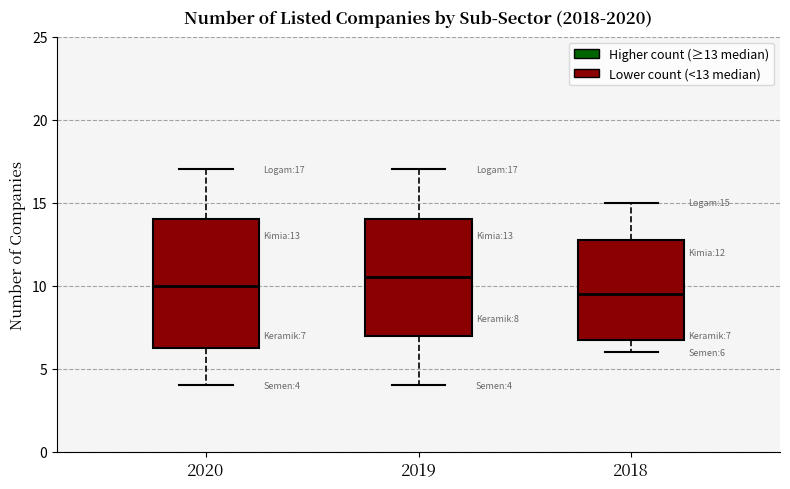

Which box has the highest median line?

2019